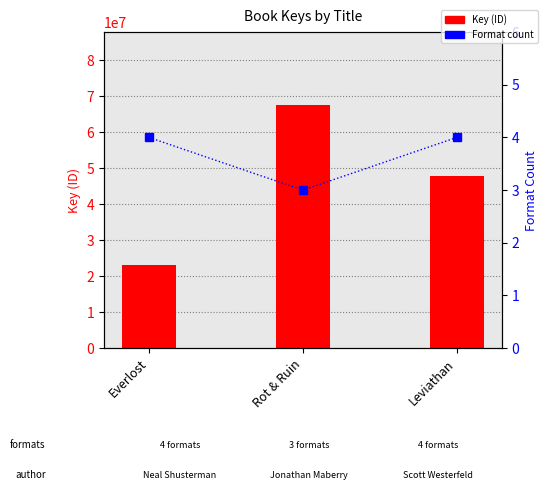

List the series in order of their overall mean, highest first.

Key (ID), Format count